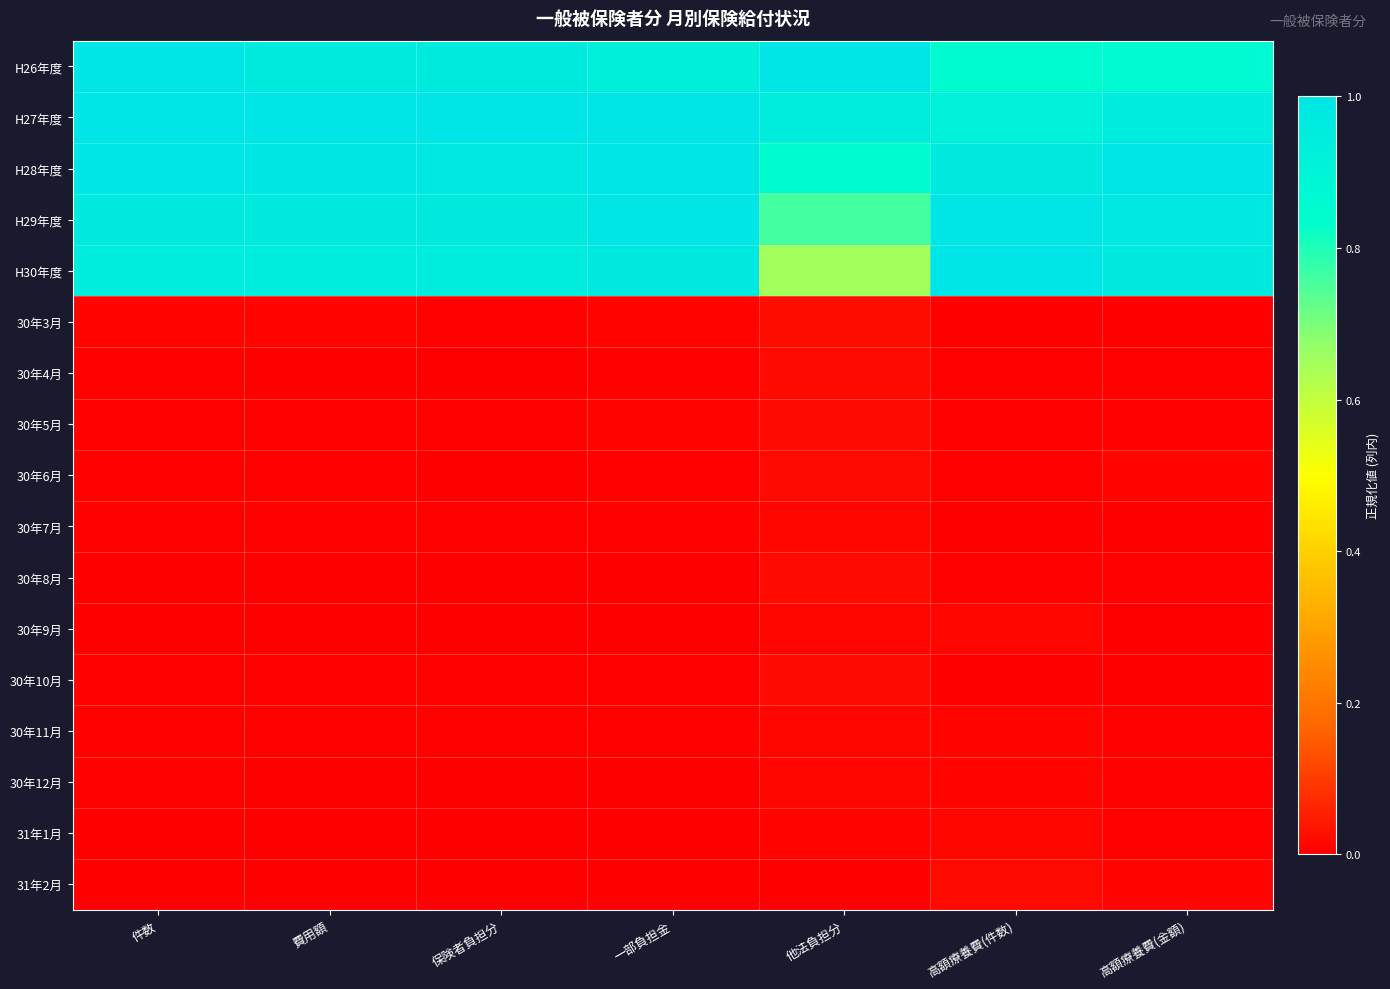

Which series has the widest spread of values?

H30年度